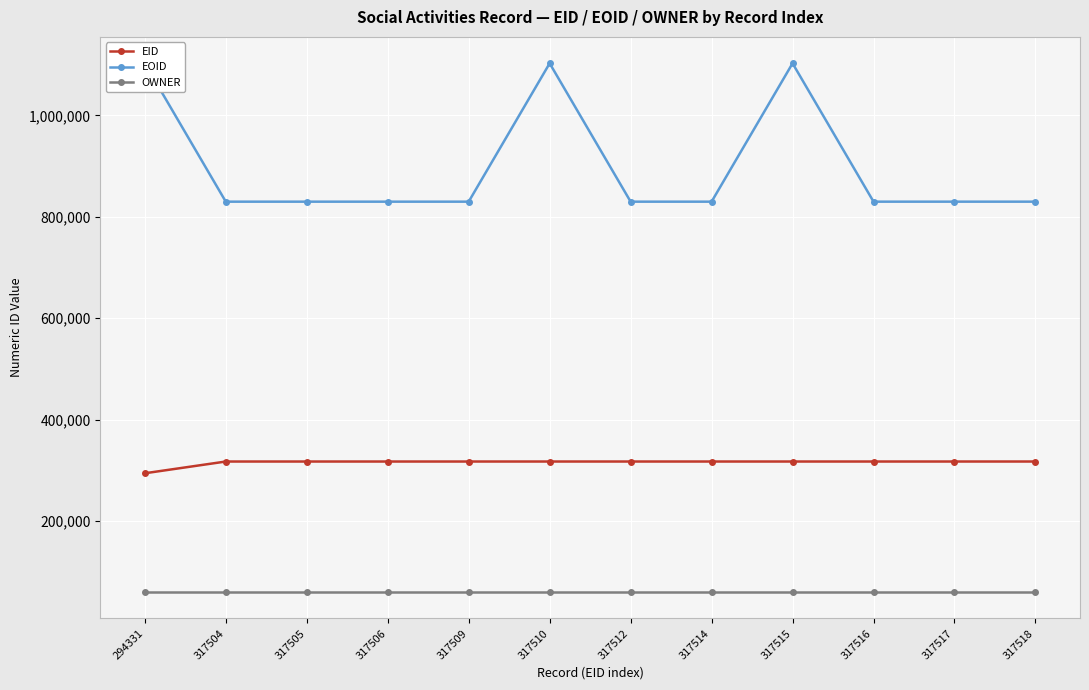

Reading right to left, what are all the values shown in this chart?

EID: 317518=317518	317517=317517	317516=317516	317515=317515	317514=317514	317512=317512	317510=317510	317509=317509	317506=317506	317505=317505	317504=317504	294331=294331
EOID: 317518=829954	317517=829953	317516=829952	317515=1102769	317514=829949	317512=829947	317510=1102768	317509=829944	317506=829941	317505=829939	317504=829940	294331=1102770
OWNER: 317518=60267	317517=60267	317516=60267	317515=60267	317514=60267	317512=60267	317510=60267	317509=60267	317506=60267	317505=60267	317504=60267	294331=60267